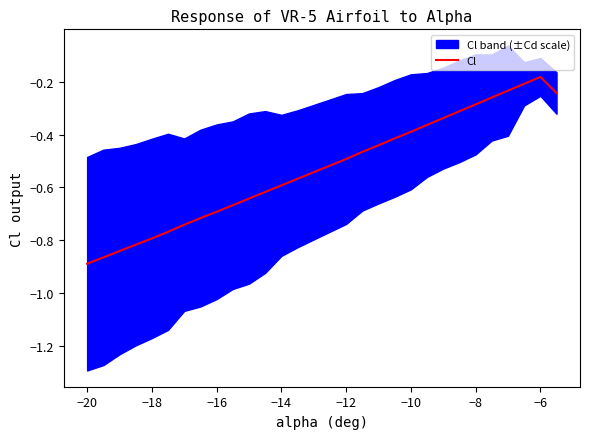

The Cl series shows -0.6 at −10. True or false?

False